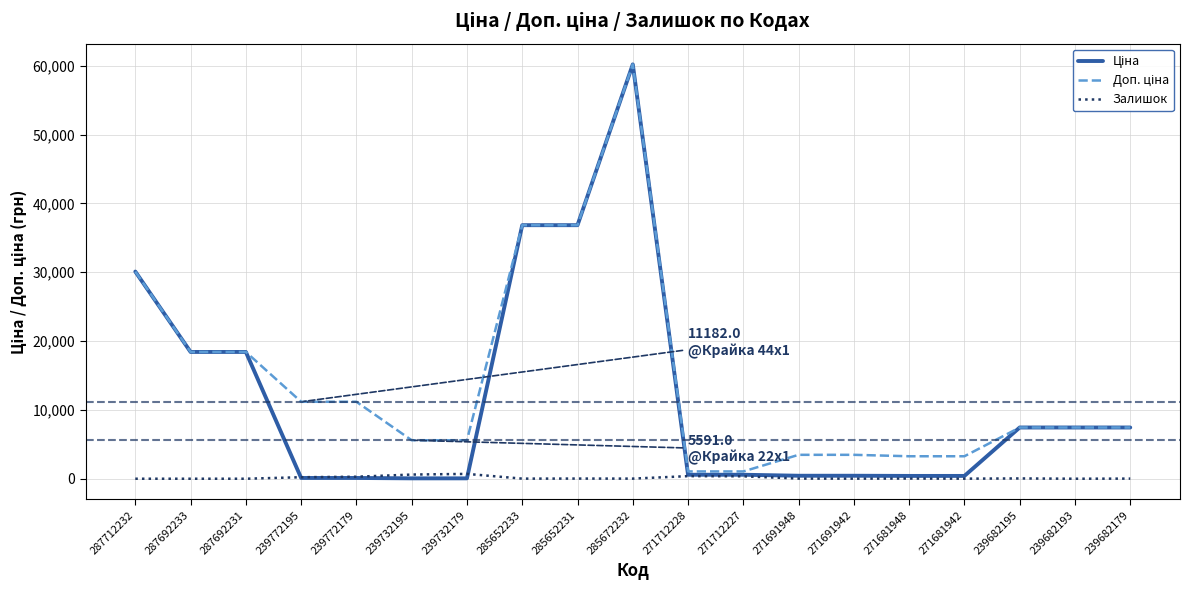

At which category is the sum across all series the highest?

285672232